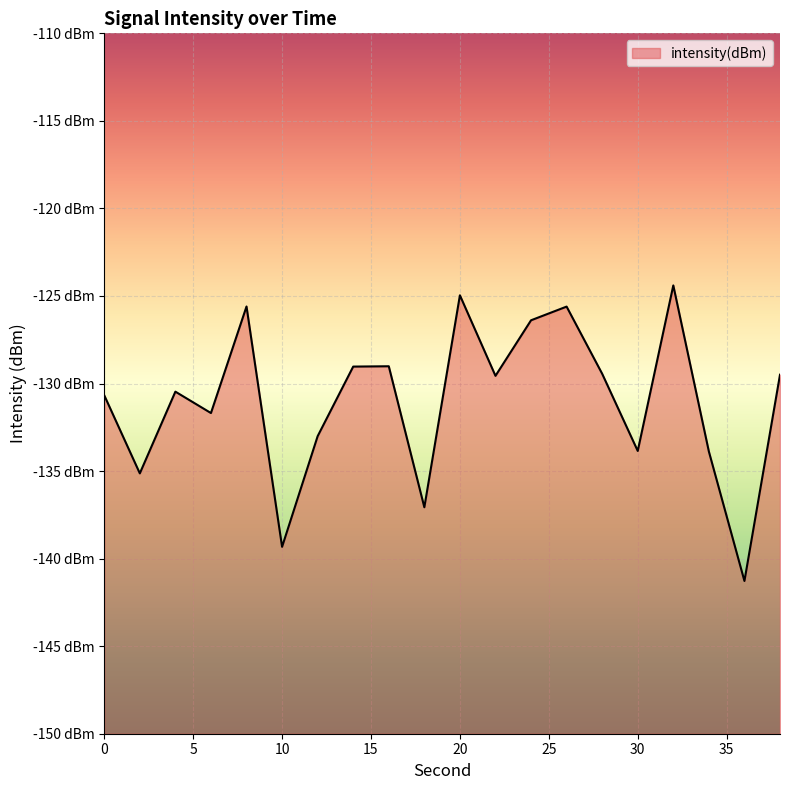

Rank the categories by value from highest to lowest.

32, 20, 8, 26, 24, 16, 14, 28, 38, 22, 4, 0, 6, 12, 30, 34, 2, 18, 10, 36